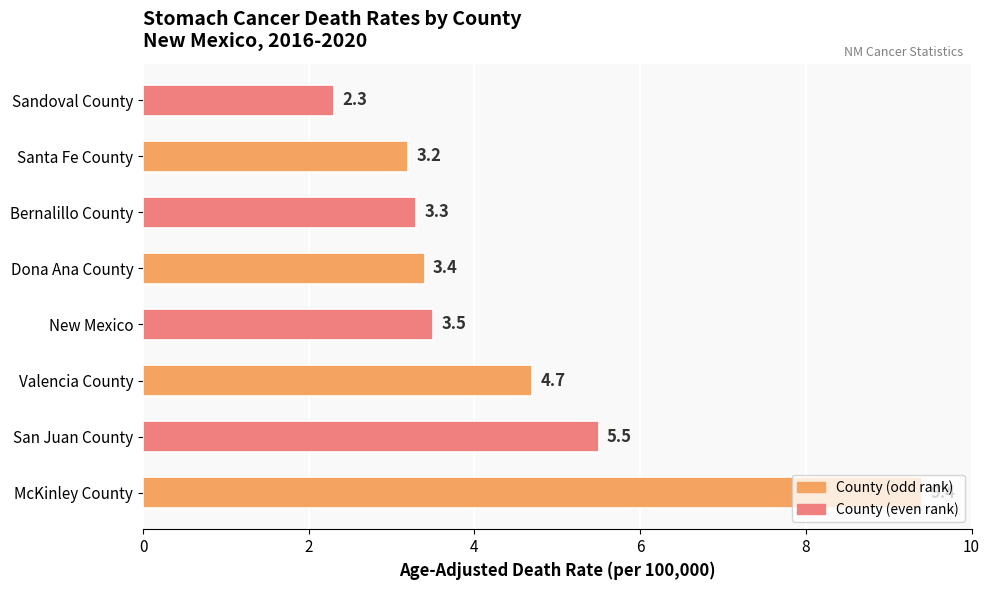

What is the difference between the values at New Mexico and McKinley County?

5.9